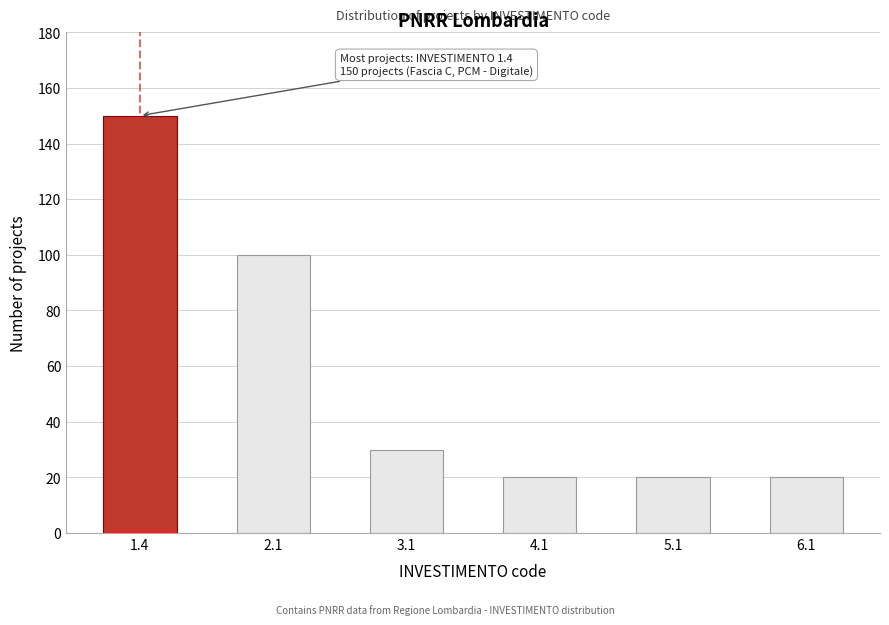

Reading left to right, extract all data points from this chart.

1.4=150	2.1=100	3.1=30	4.1=20	5.1=20	6.1=20